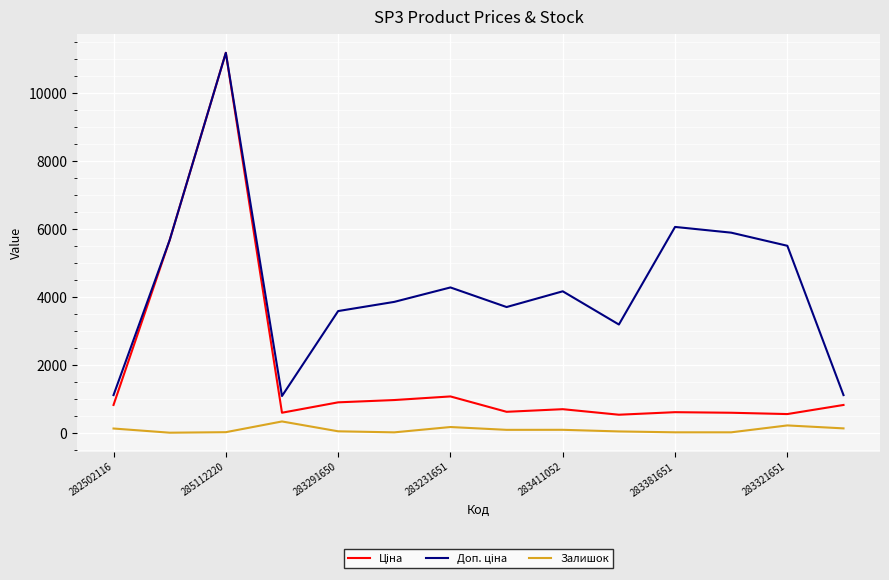

Does the chart have visible grid lines?

Yes